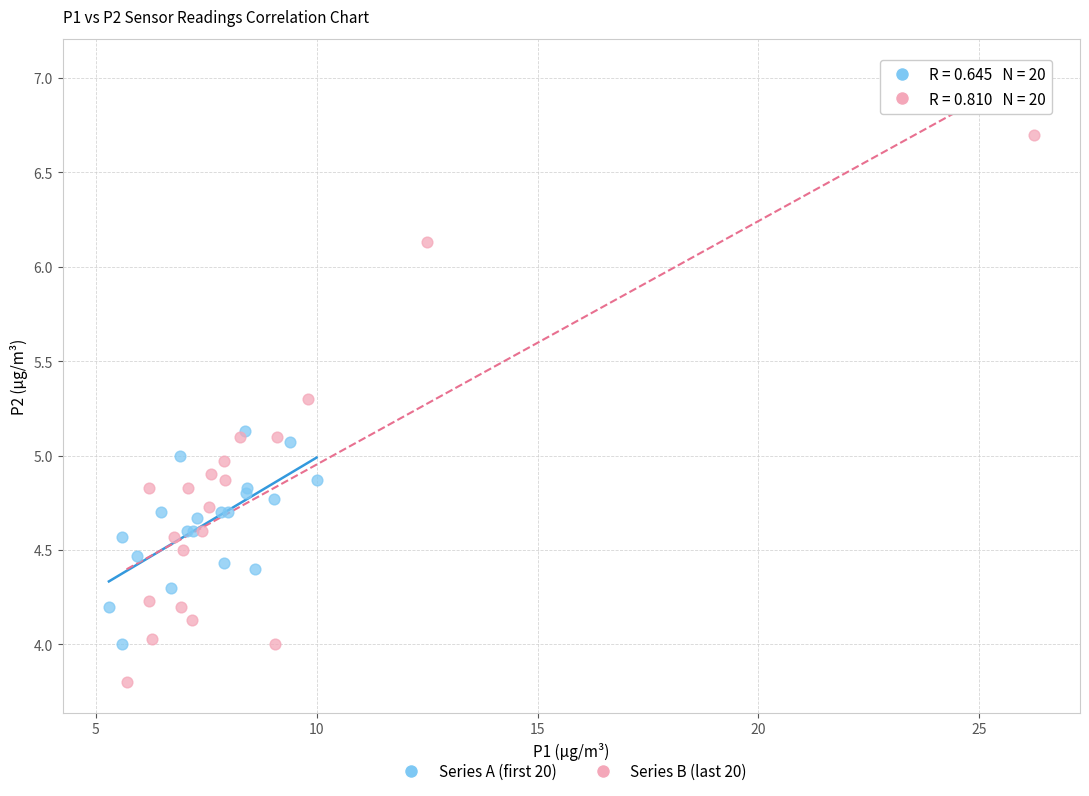

Which series reaches the maximum Y coordinate?

Series B (last 20)